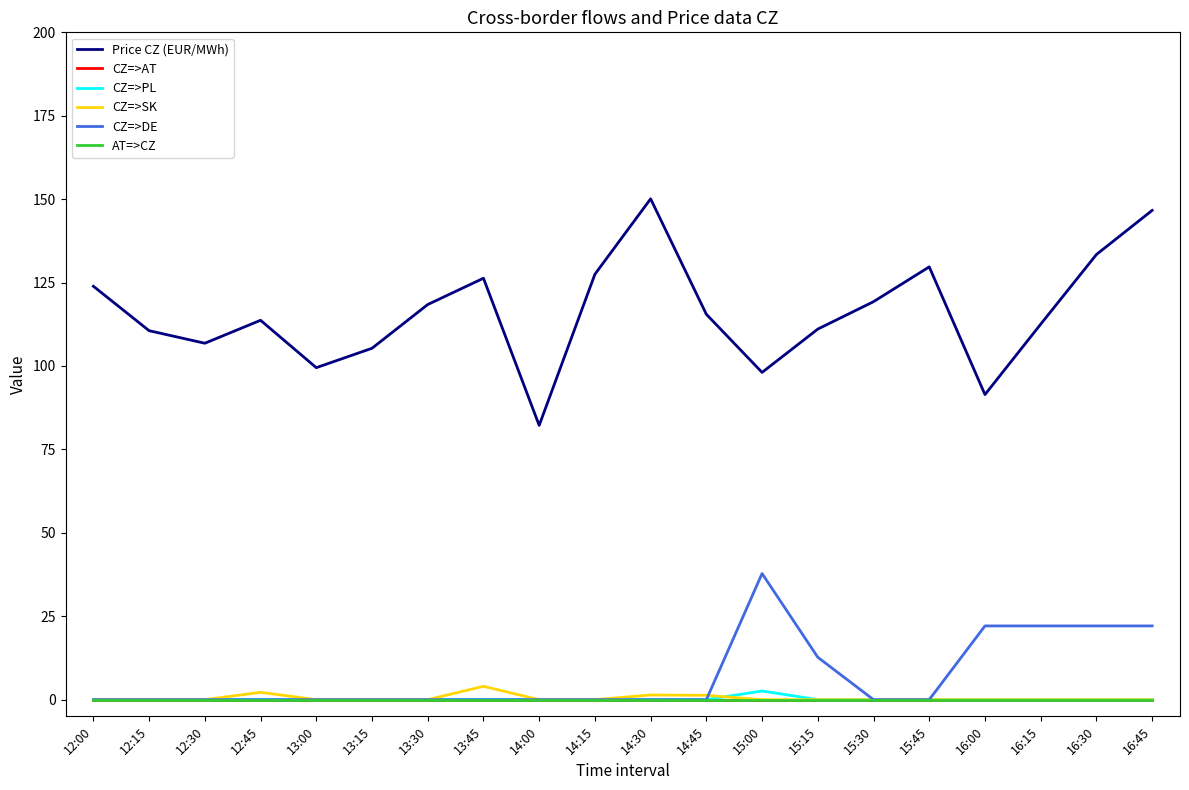

True or false: Price CZ (EUR/MWh) and CZ=>DE intersect in this chart.

False